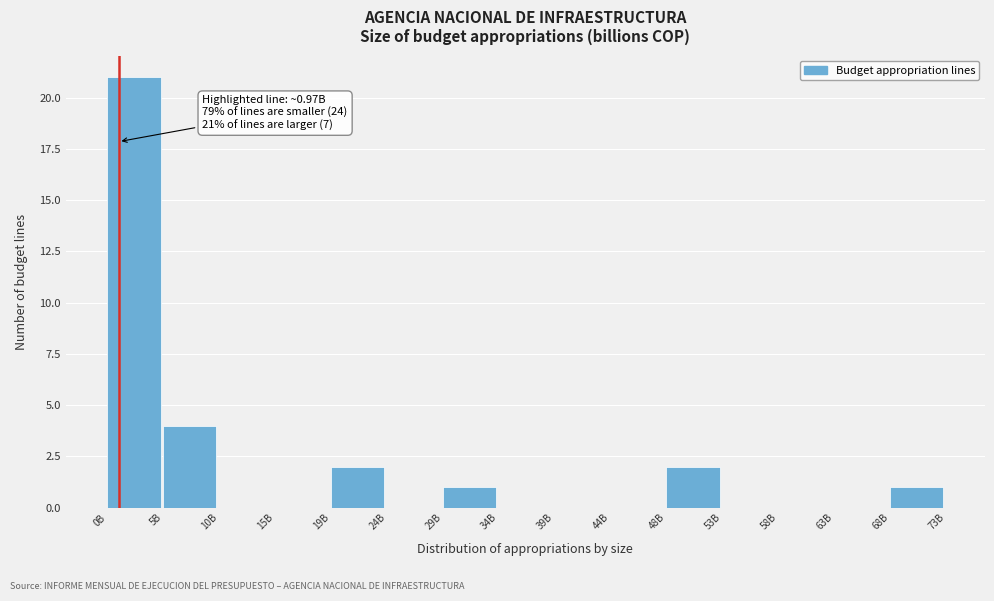

Reading left to right, list all the values displayed in this chart.

0B=21	5B=4	10B=0	15B=0	19B=2	24B=0	29B=1	34B=0	39B=0	44B=0	48B=2	53B=0	58B=0	63B=0	68B=1